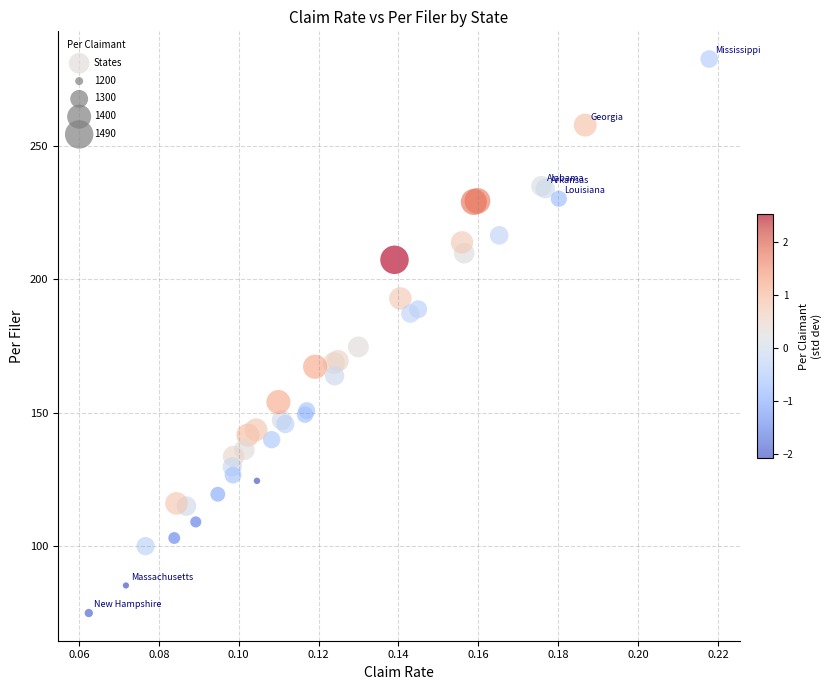

What Y value in the scatter plot is closest to 178?

174.6